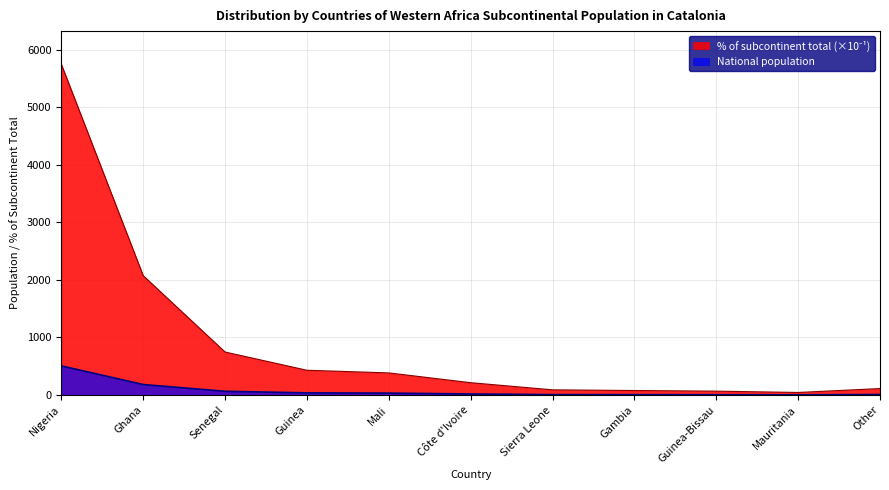

The value of % of subcontinent total at Guinea-Bissau is 102. True or false?

False